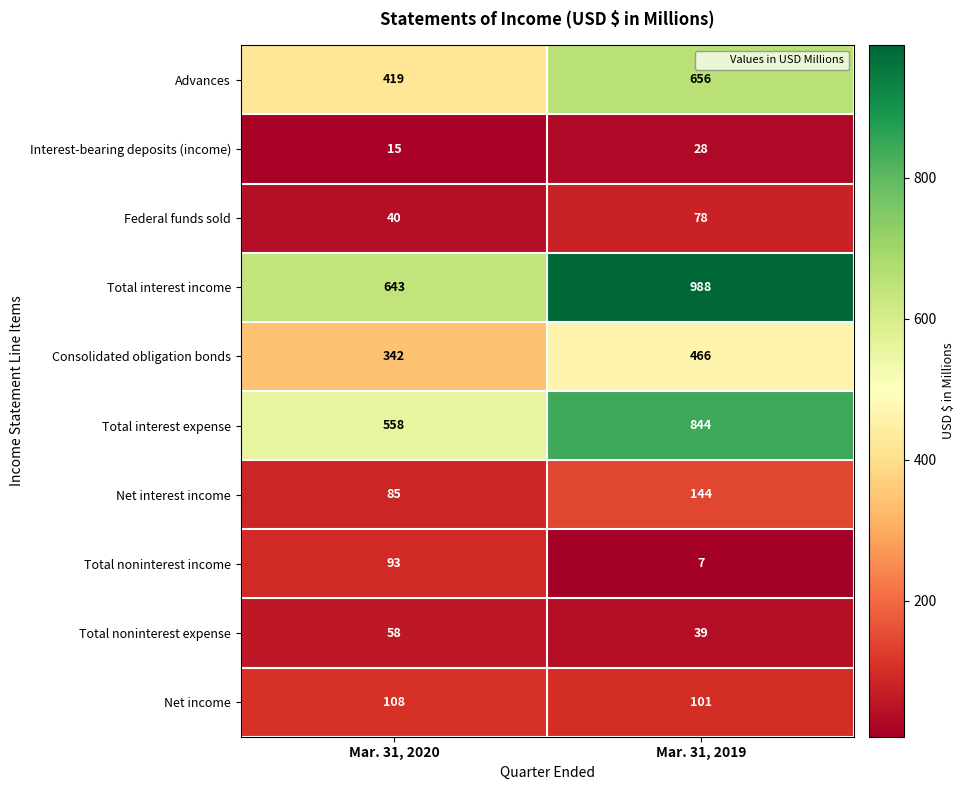

The value of Federal funds sold at Mar. 31, 2020 is 40. True or false?

True